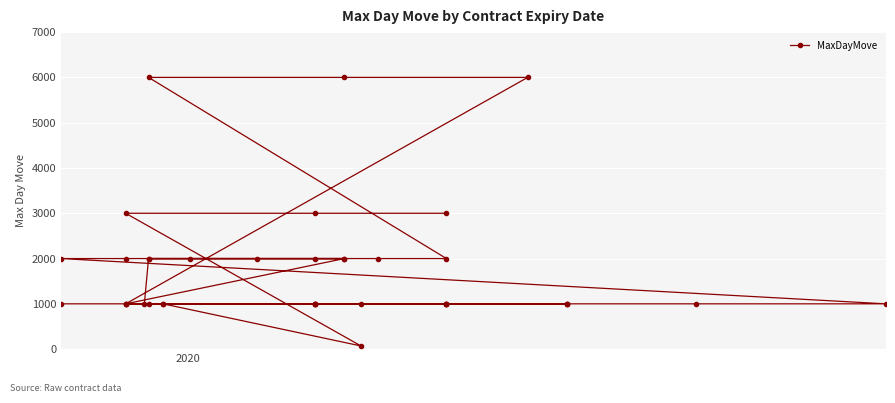

Count the number of values greater than 1000.

17